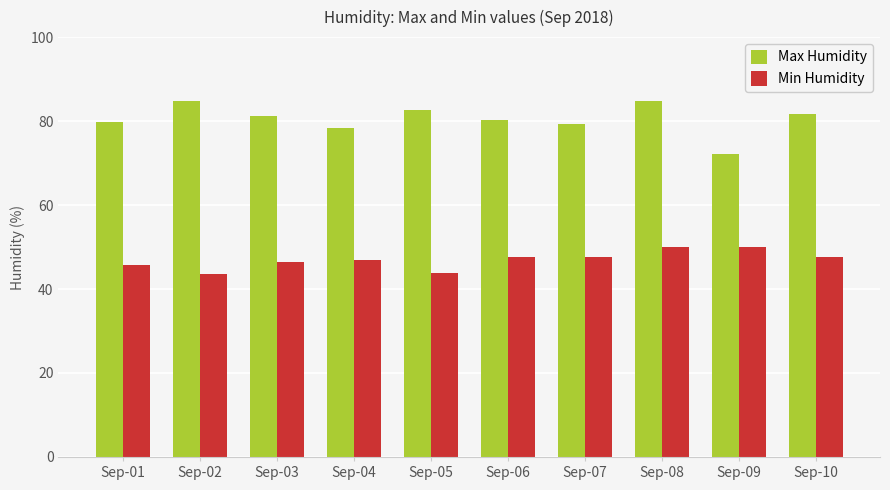

How many groups of bars are there?

10